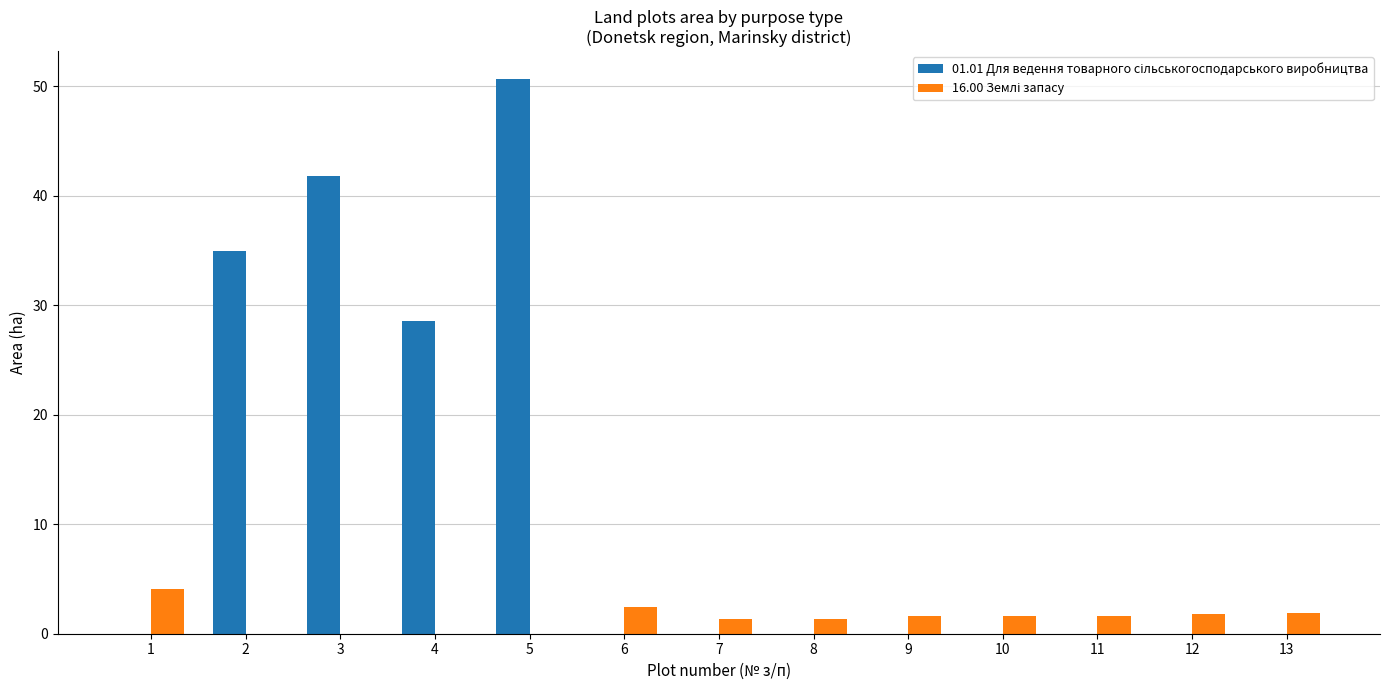

Which category has the highest value across all series?

5